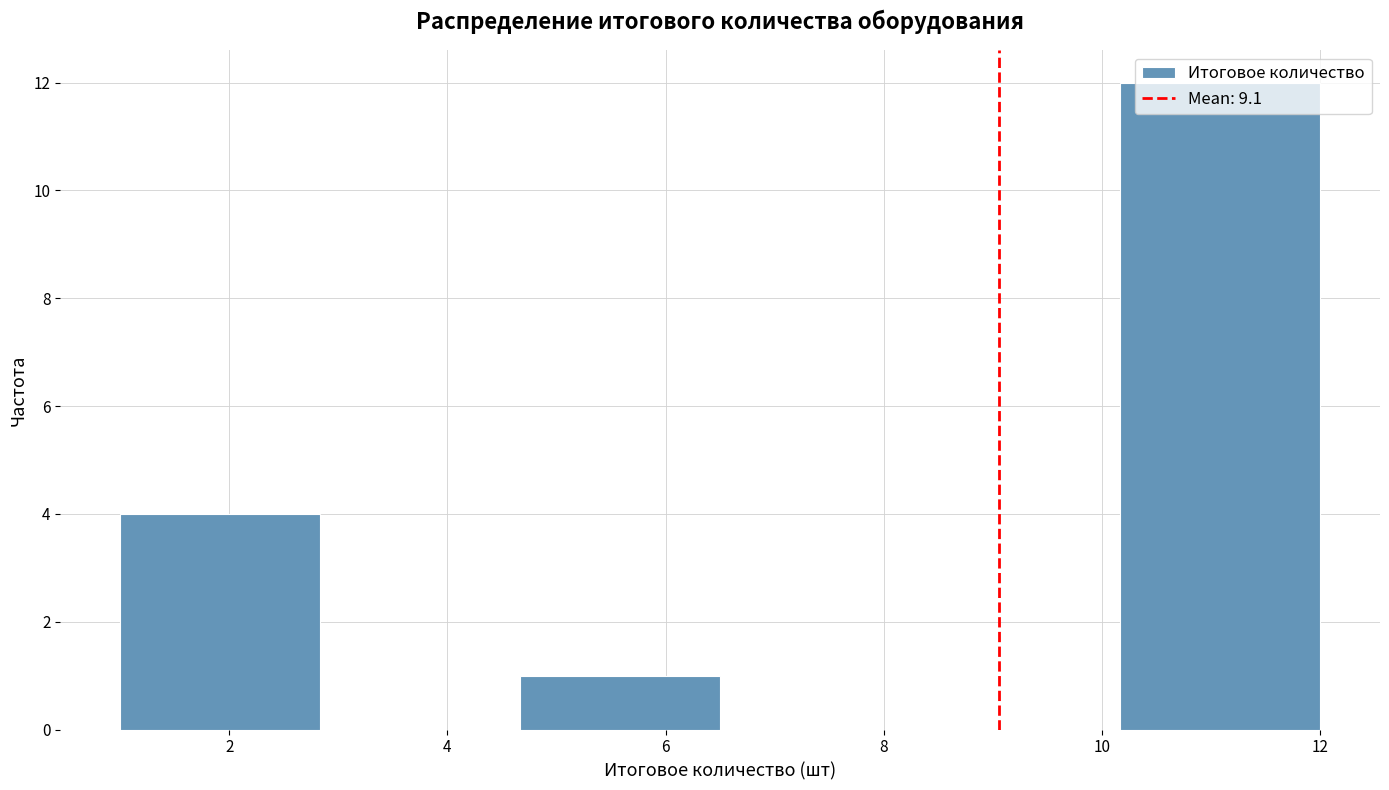

Reading left to right, list every bar in this chart as the range it spans on the x-axis followed by its height. Neither the bar edges nor the heights are printed on the chart, so give them approximately, as read against the axes.

1.0 to 2.8: 4
2.8 to 4.6: 0
4.6 to 6.6: 1
6.6 to 8.4: 0
8.4 to 10.2: 0
10.2 to 12.0: 12